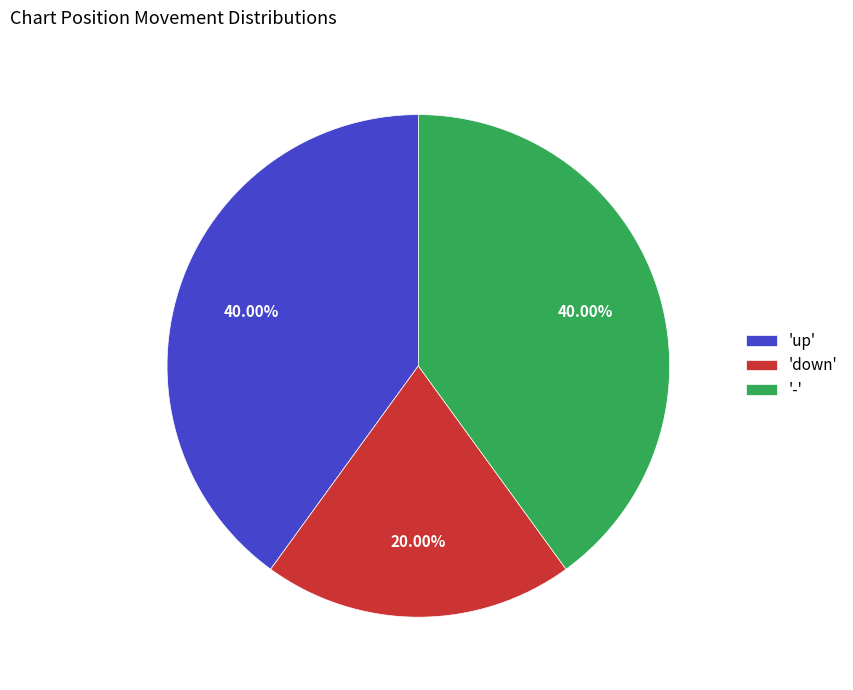

Does any single category account for the majority?

No